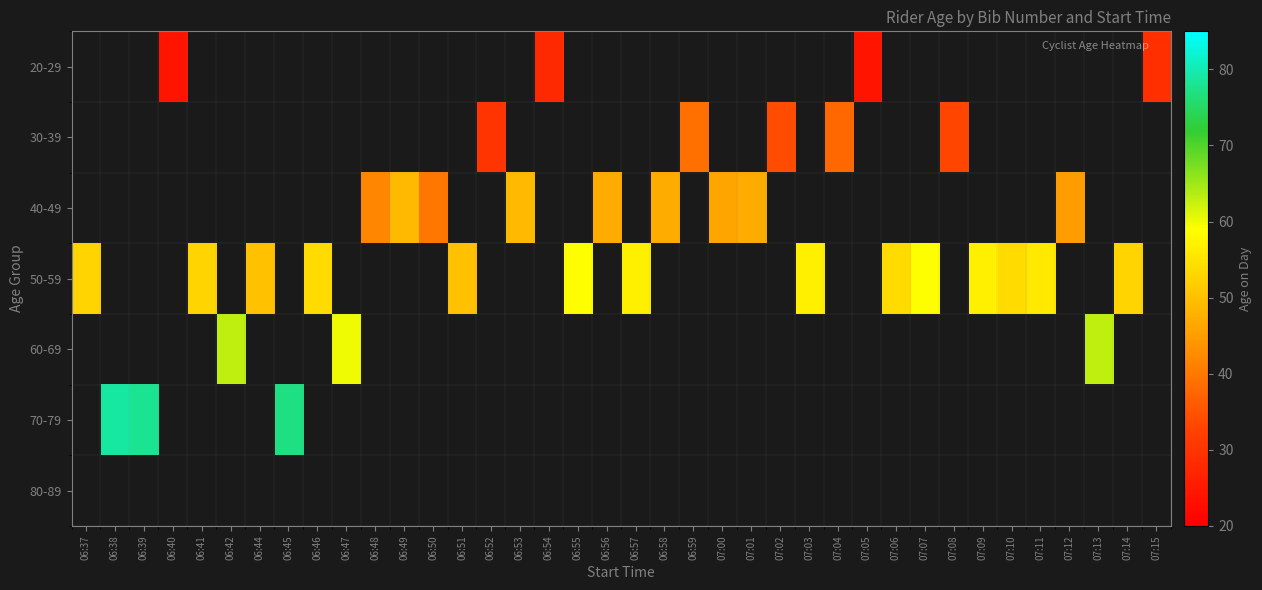

Count the number of categories in the chart.

38